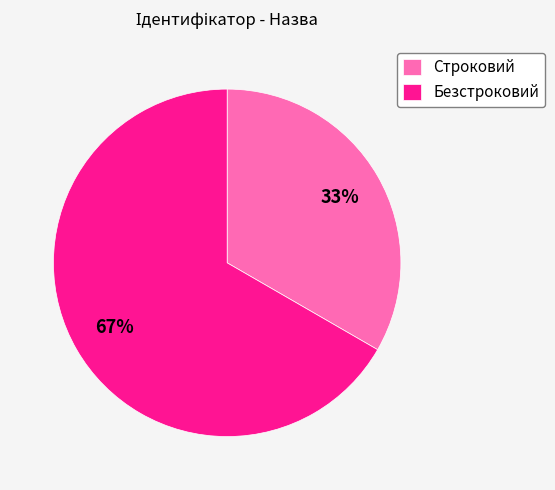

Count the number of slices in the pie.

2